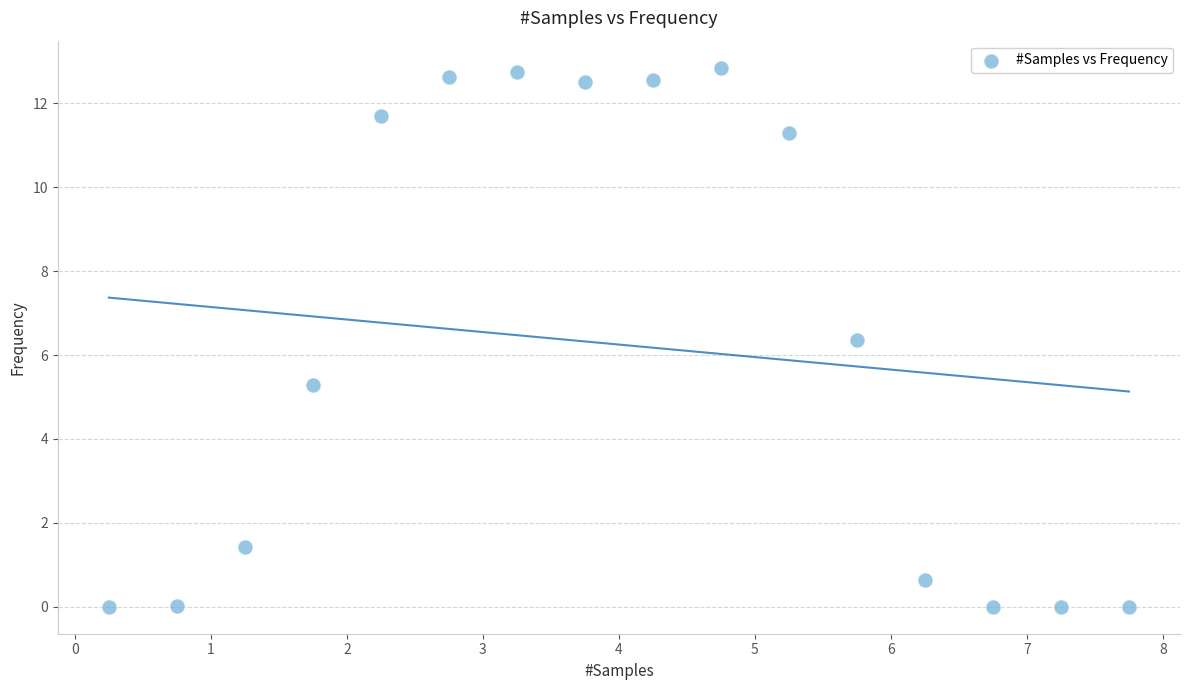

What is the range of X values (max minus min)?

7.5